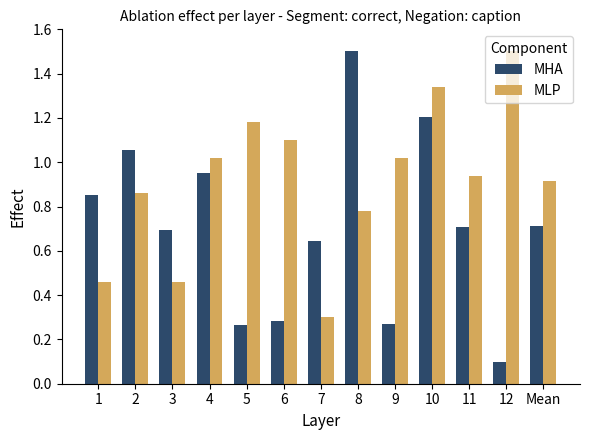

List the series in order of their overall mean, lowest first.

MHA, MLP